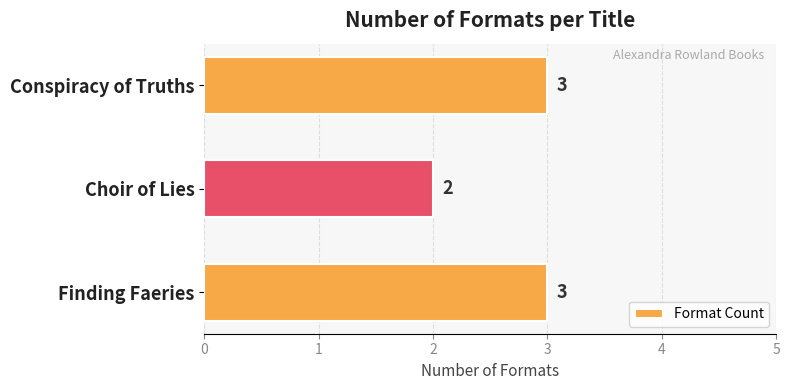

Which category has the lowest value across all series?

Choir of Lies